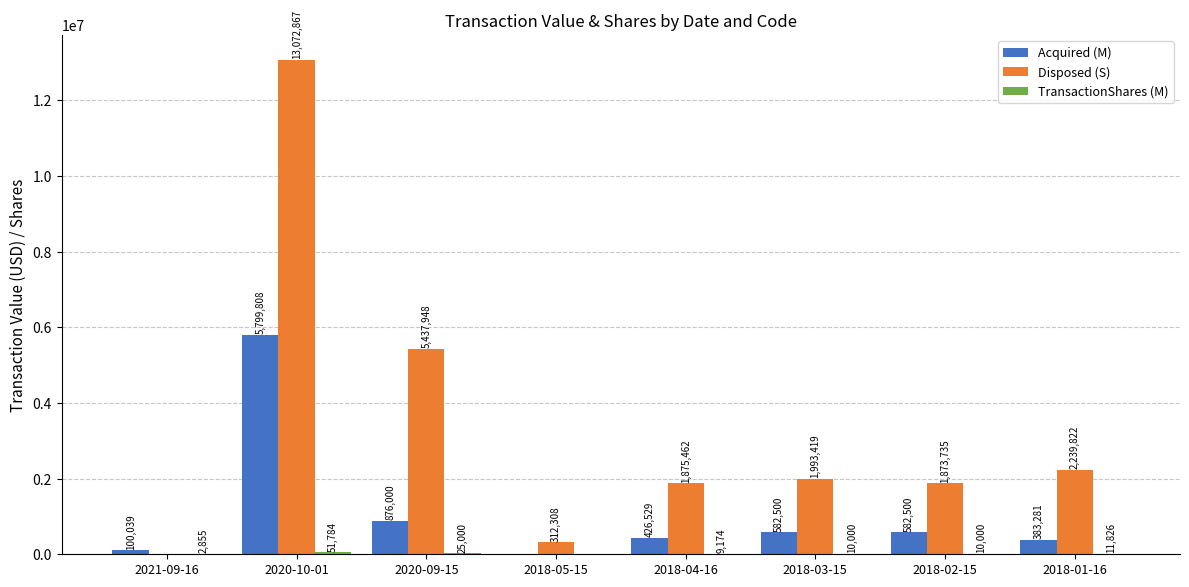

What is the total value across all series at 2018-03-15?

2585919